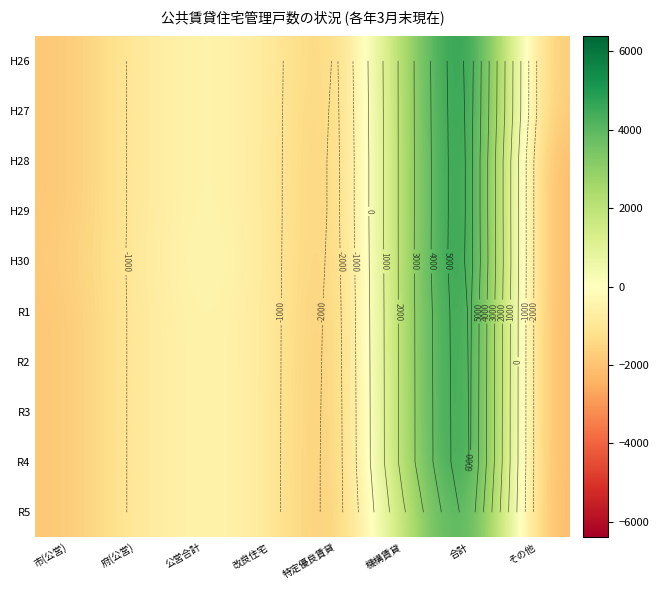

Rank the series by their maximum value, from highest to lowest.

H26, H27, H30, H28, H29, R1, R2, R3, R4, R5